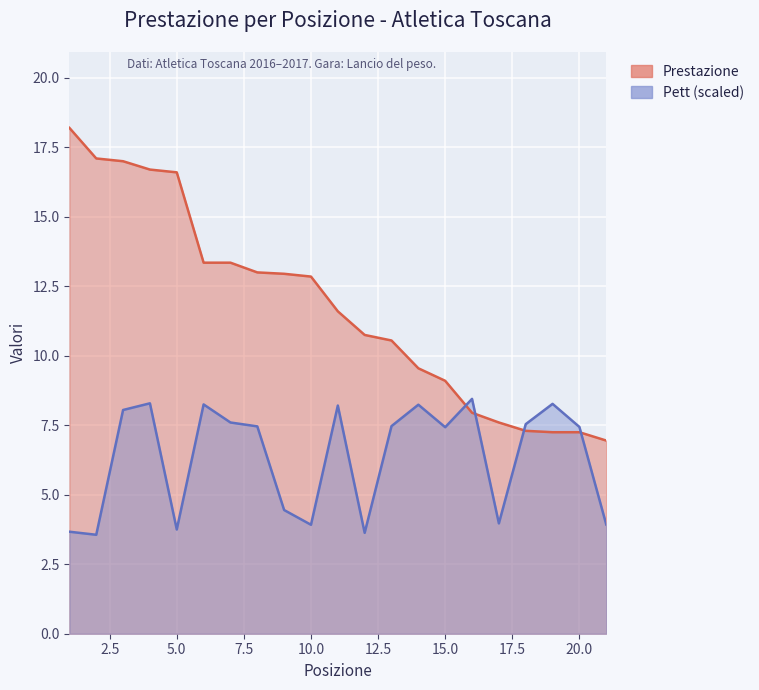

How many values in the Pett (scaled) series exceed 7?

13